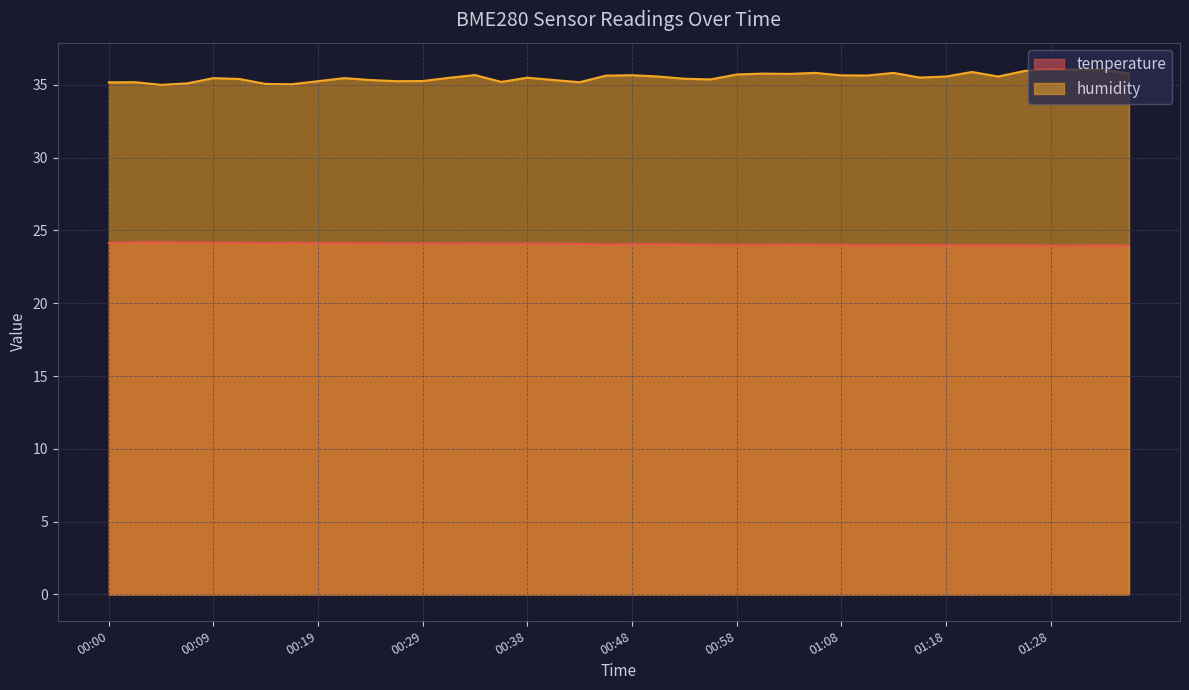

At which label does temperature first exceed 24?

00:00